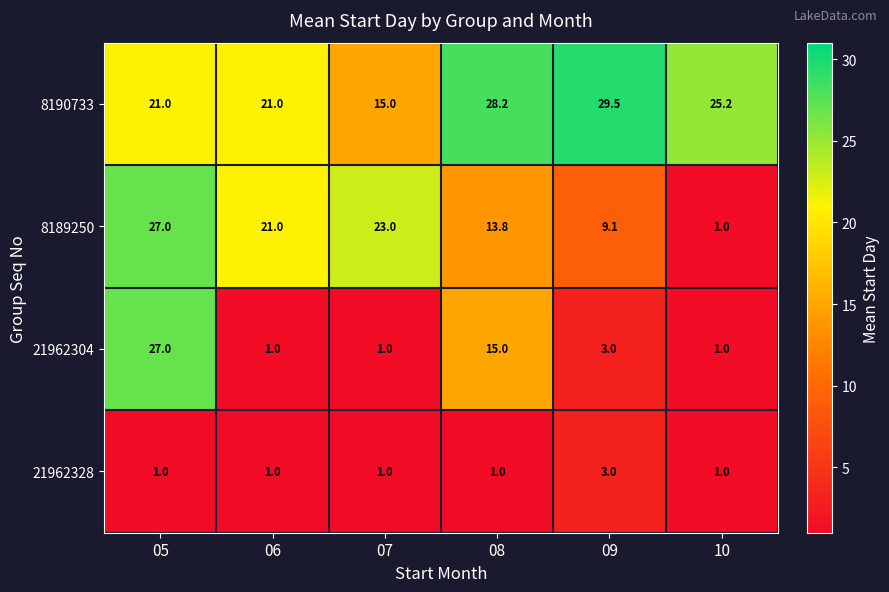

How many categories are shown in the chart?

6